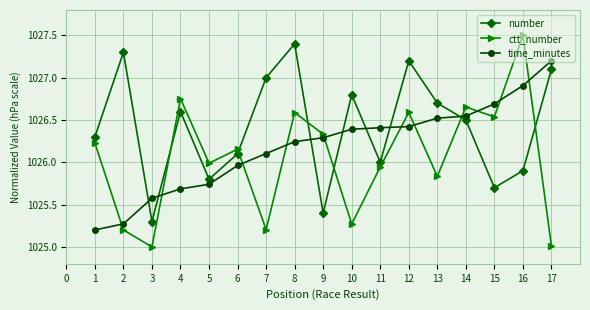

How many intersections are there between time_minutes and ctt_number?

11